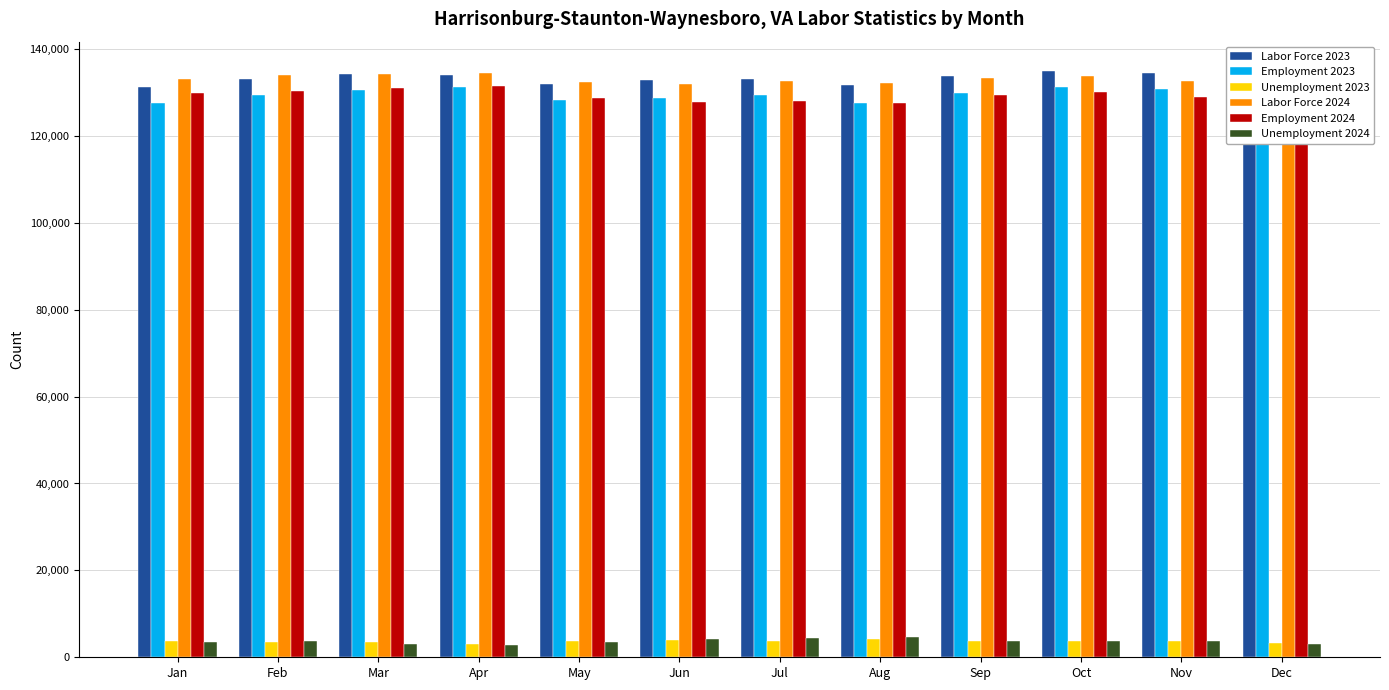

What is the difference between the Unemployment 2023 values at May and Jun?

197